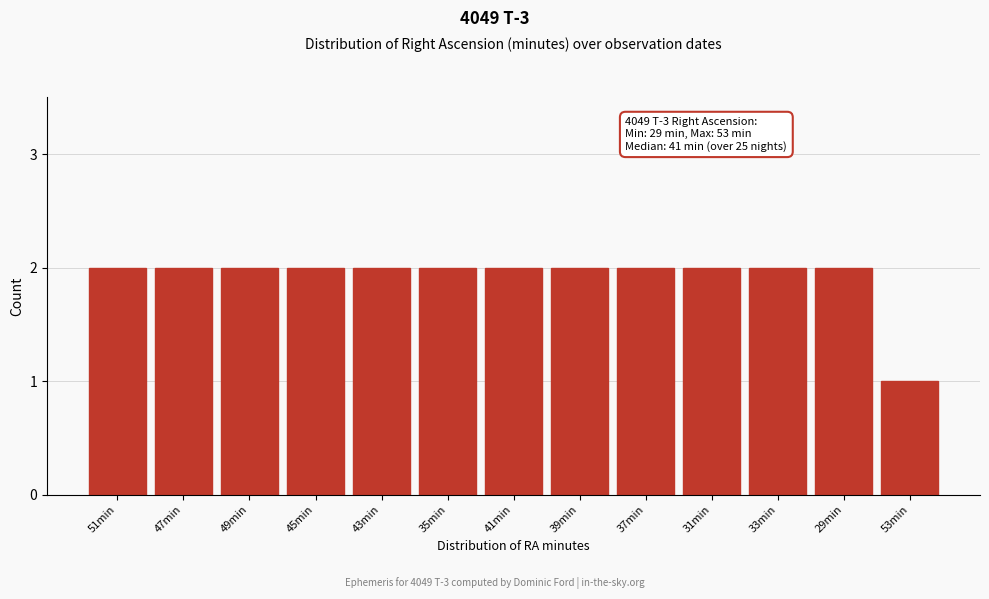

Reading right to left, list all the values displayed in this chart.

53min=1	29min=2	33min=2	31min=2	37min=2	39min=2	41min=2	35min=2	43min=2	45min=2	49min=2	47min=2	51min=2